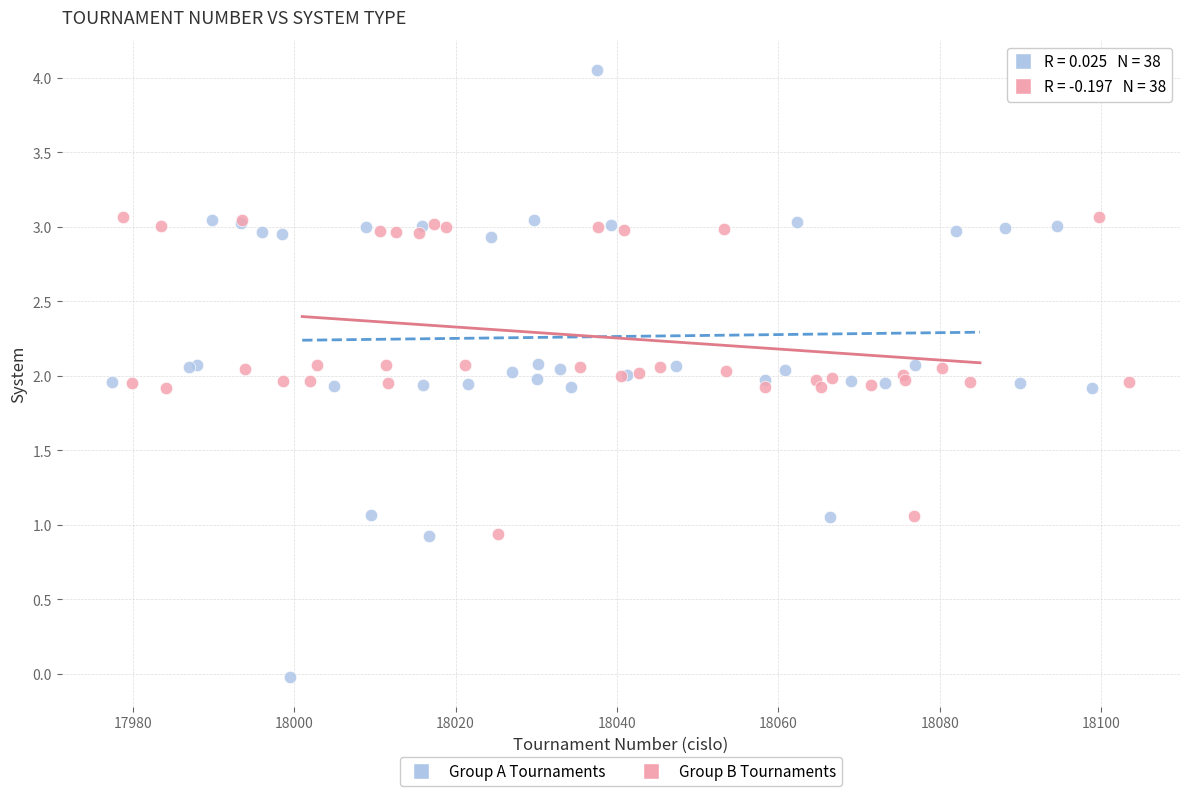

Which series has the largest Y range (max minus min)?

Group A Tournaments